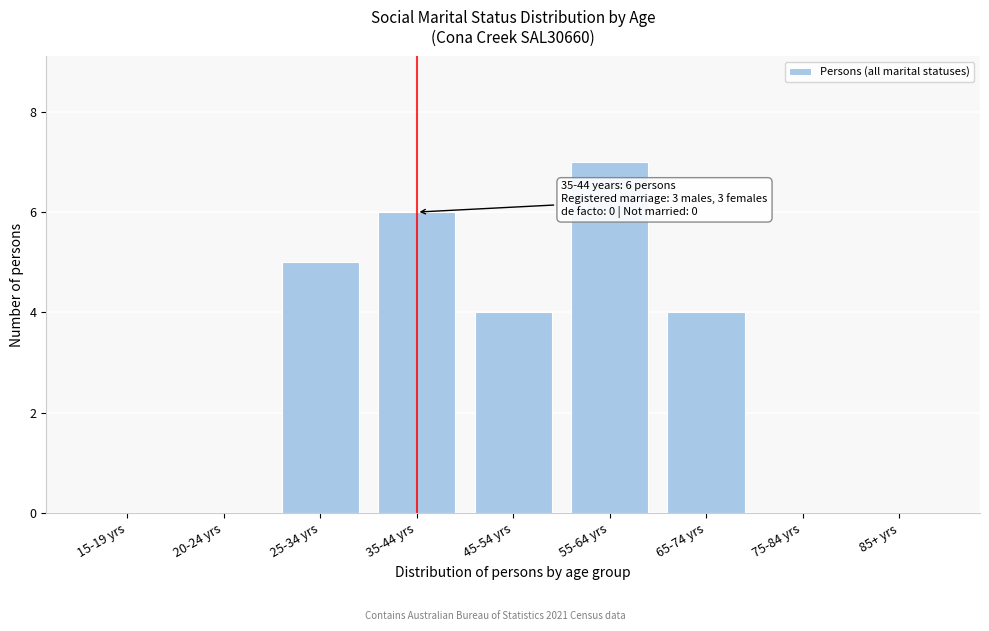

Reading left to right, list all the values displayed in this chart.

15-19 yrs=0	20-24 yrs=0	25-34 yrs=5	35-44 yrs=6	45-54 yrs=4	55-64 yrs=7	65-74 yrs=4	75-84 yrs=0	85+ yrs=0